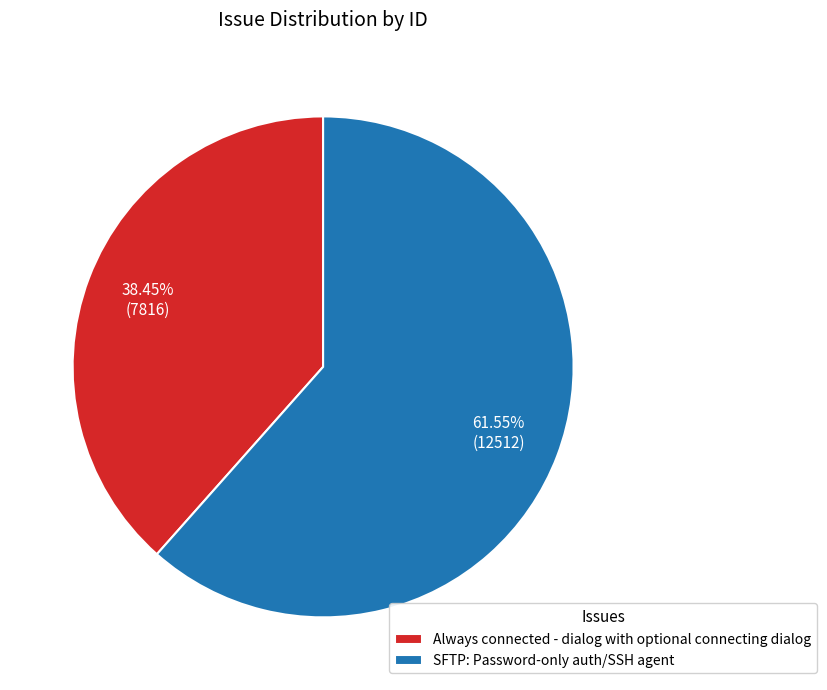

Is it true that Always connected - dialog with optional connecting dialog is 27% of the pie?

False